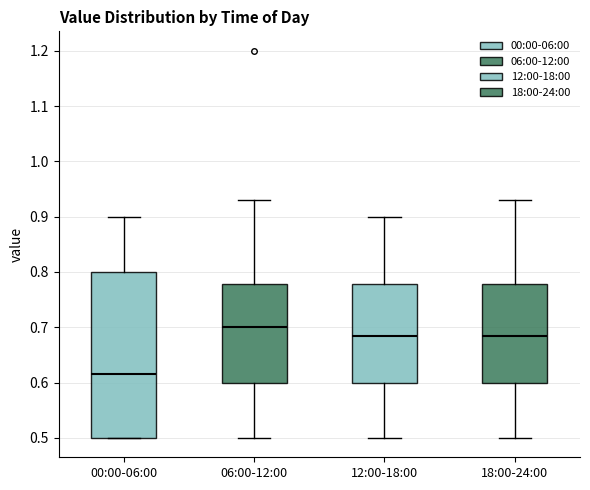

Reading left to right, transcribe this box plot: for each box, give where its median line is, the range the box spans, and where its two whiskers end, as read against the y-axis. The values are not printed on the chart, so give them approximately, as read against the axis.

00:00-06:00: median 0.62, box 0.50 to 0.80, whiskers 0.50 to 0.90
06:00-12:00: median 0.70, box 0.60 to 0.78, whiskers 0.50 to 0.93
12:00-18:00: median 0.69, box 0.60 to 0.78, whiskers 0.50 to 0.90
18:00-24:00: median 0.69, box 0.60 to 0.78, whiskers 0.50 to 0.93